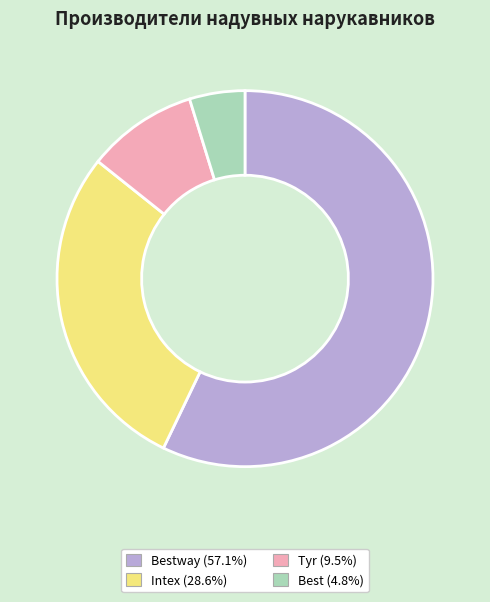

Is there any slice that represents more than half of the pie?

Yes